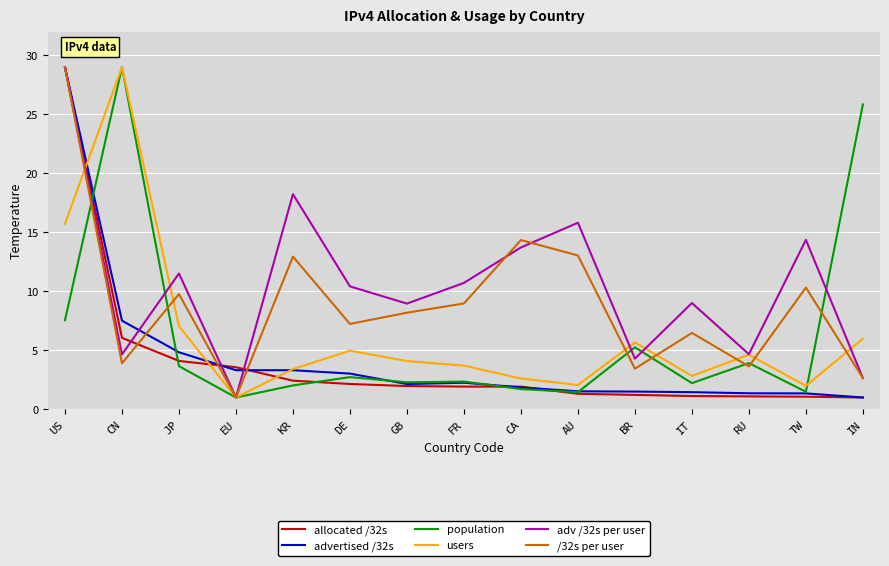

Between which two adjacent categories do users and adv /32s per user first intersect?

US and CN